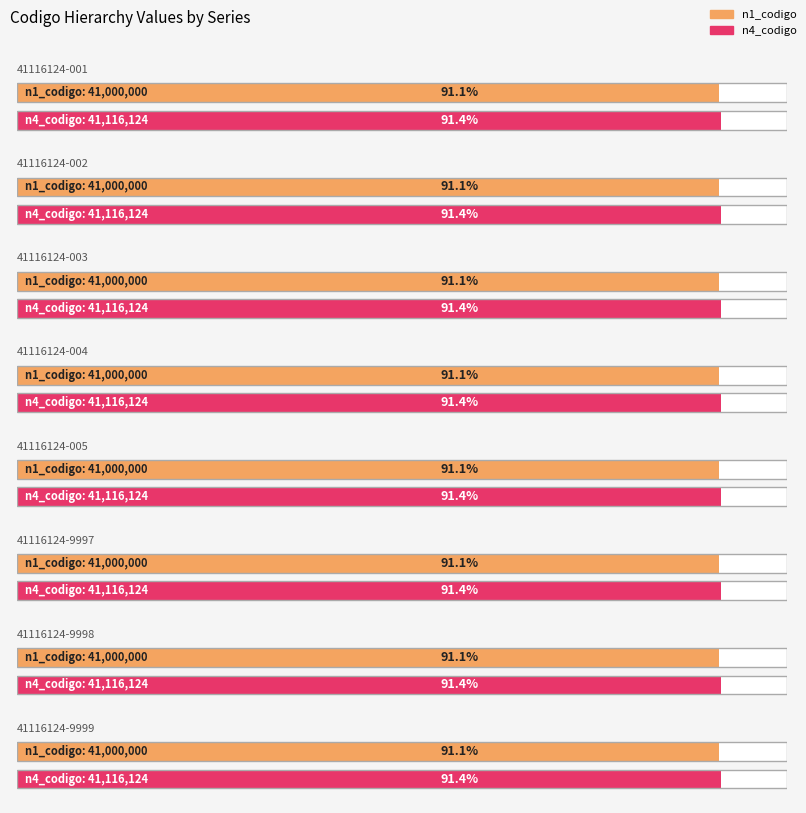

How many groups of bars are there?

8